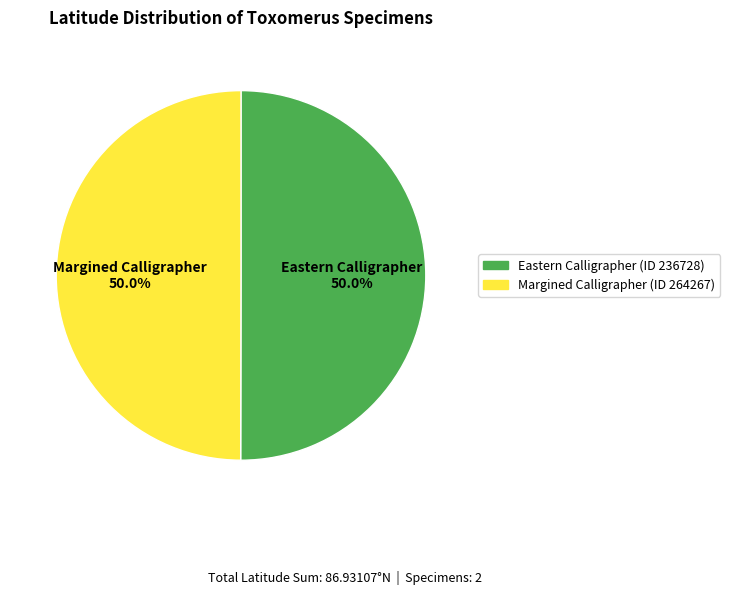

What is the ratio of the value at Eastern Calligrapher (ID 236728) to the value at Margined Calligrapher (ID 264267)?

1.0